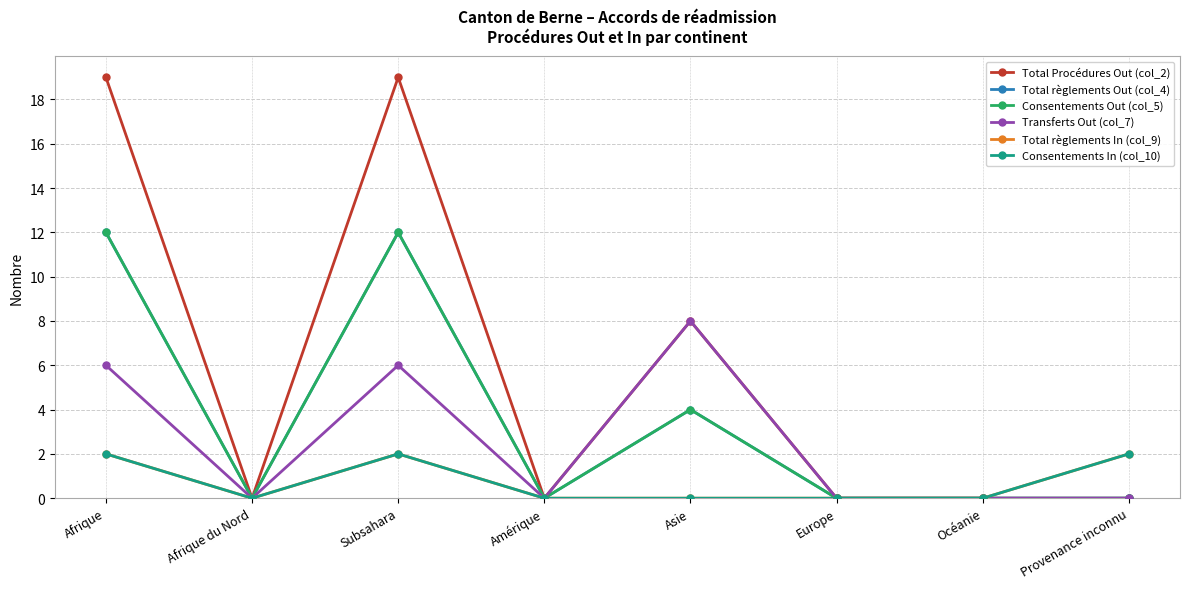

At which label is Consentements In (col_10) closest to 1?

Afrique